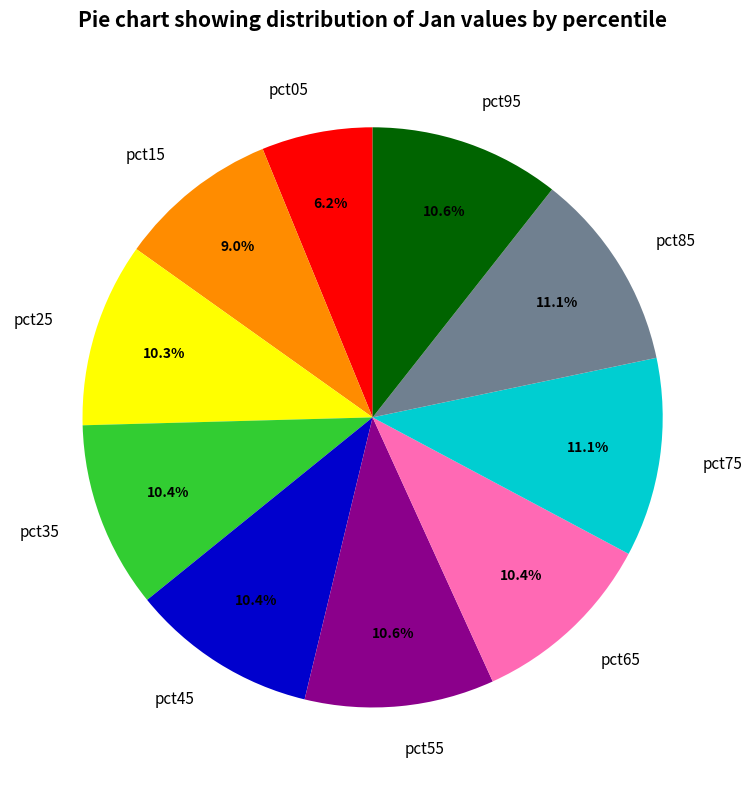

Is it true that pct35 is 4% of the pie?

False